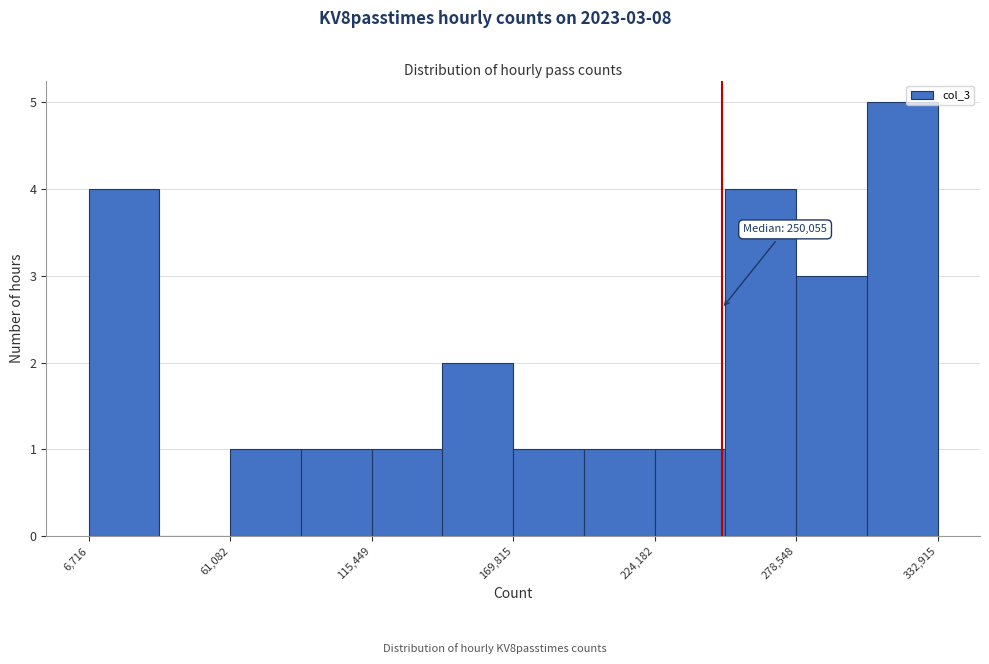

Around what value on the x-axis is the tallest bar? Give the approximate position of its centre, as read against the axis.

320000